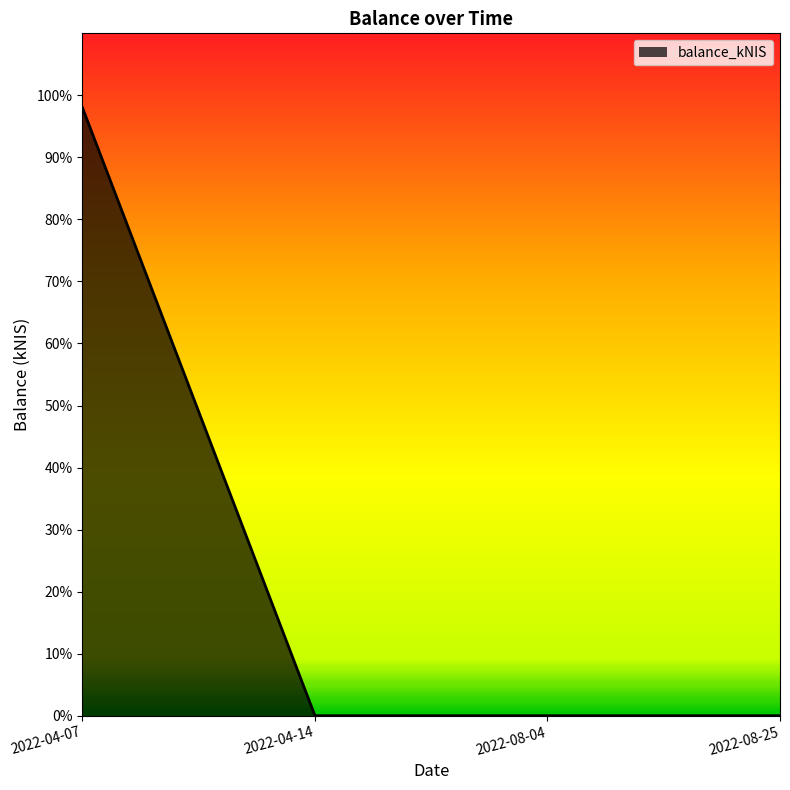

True or false: the data has more than 1 interior local peaks.

False